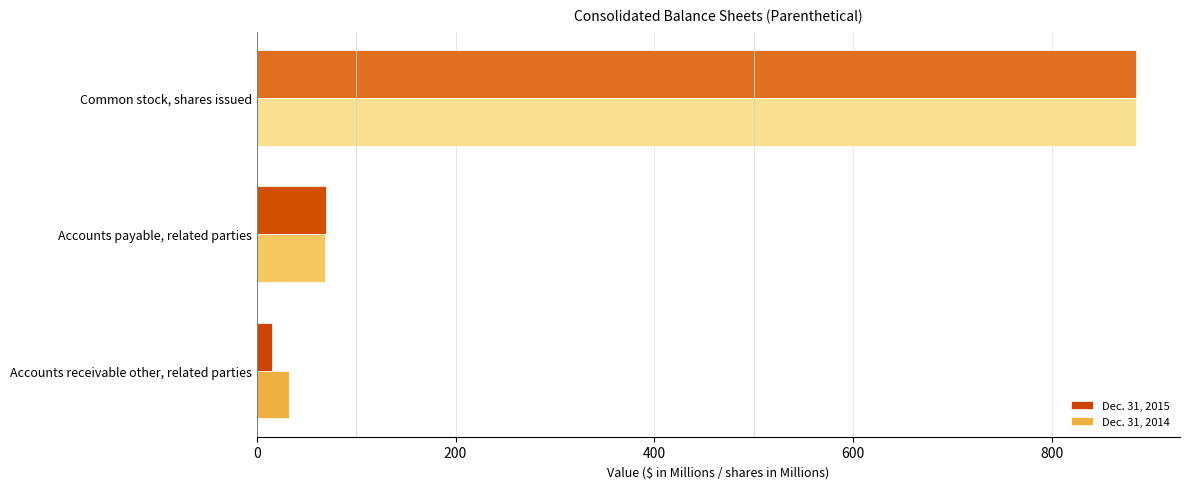

What is the difference between the second highest and minimum values in the Dec. 31, 2014 series?

36.3